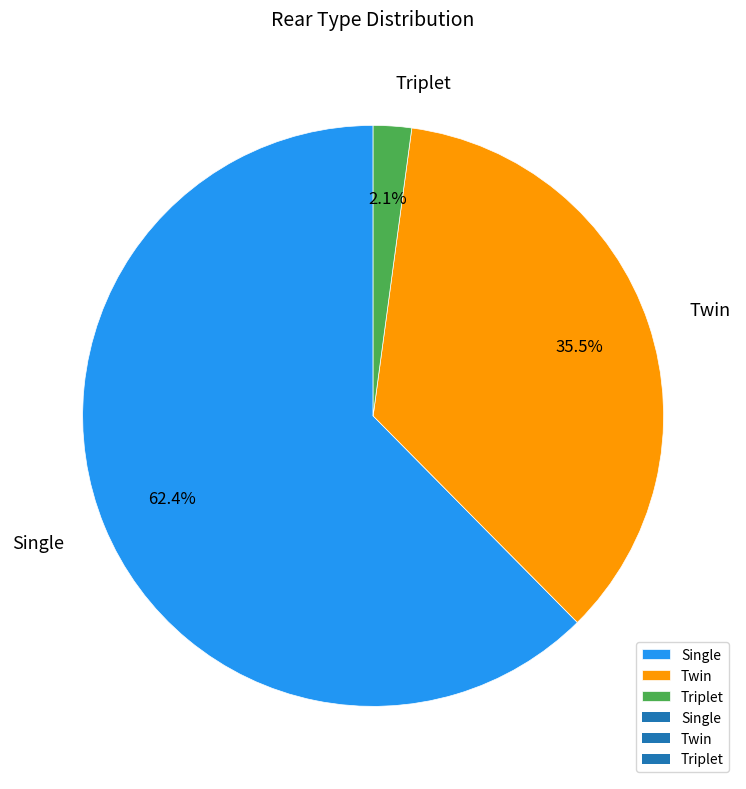

Is the sum of Twin and Triplet greater than half?

No